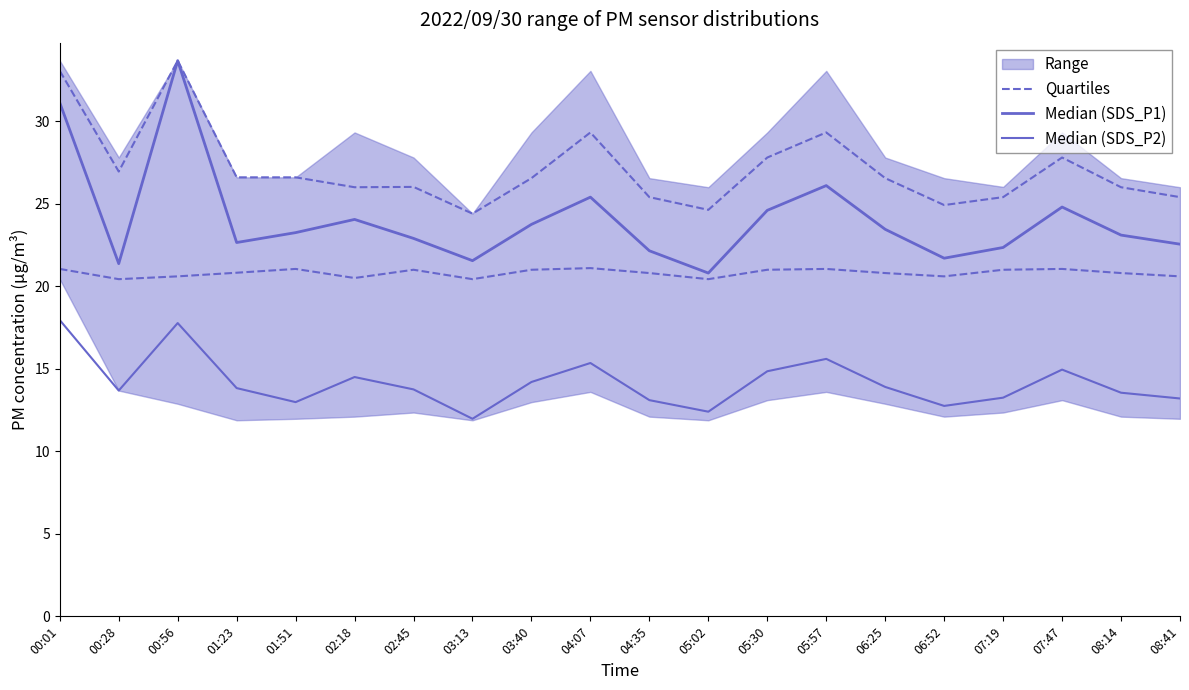

What is the difference between the Quartiles values at 07:19 and 00:28?

0.6